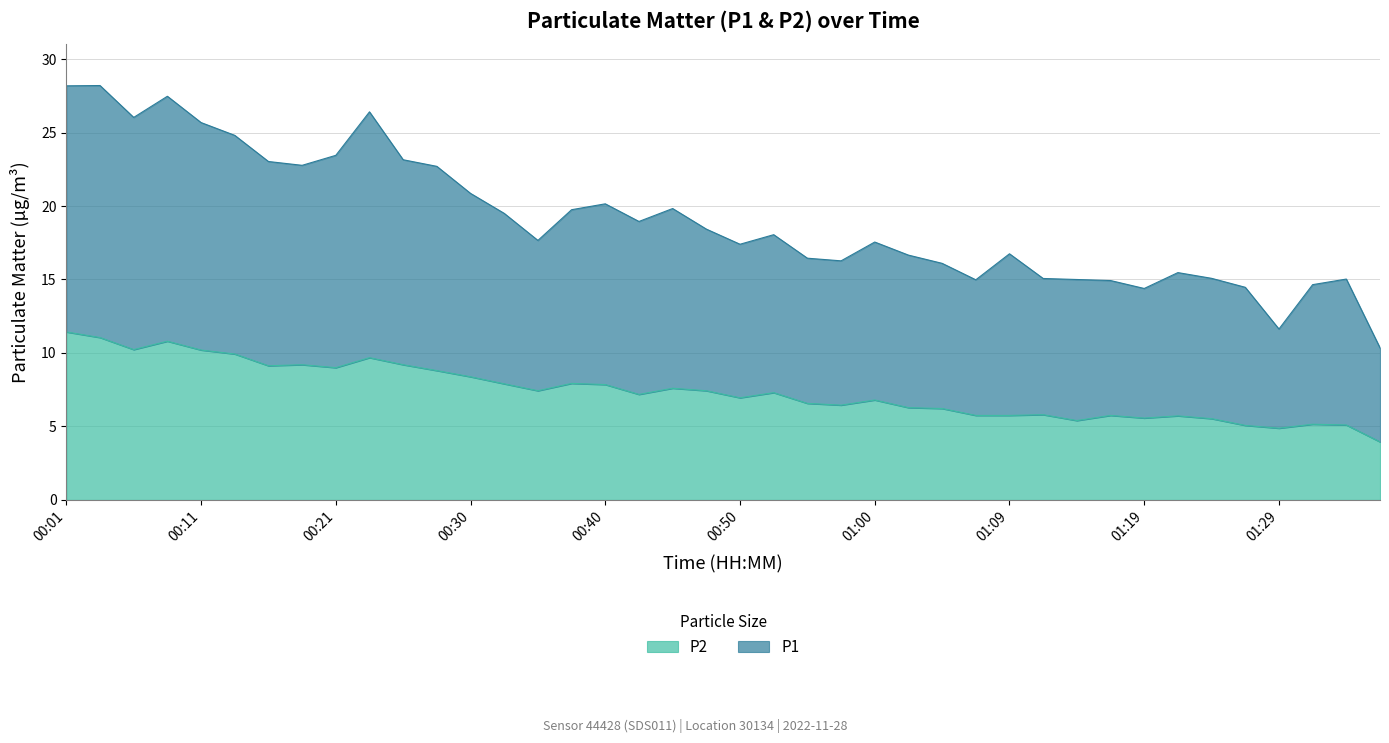

Rank the series at 00:03 from highest to lowest value.

P1, P2